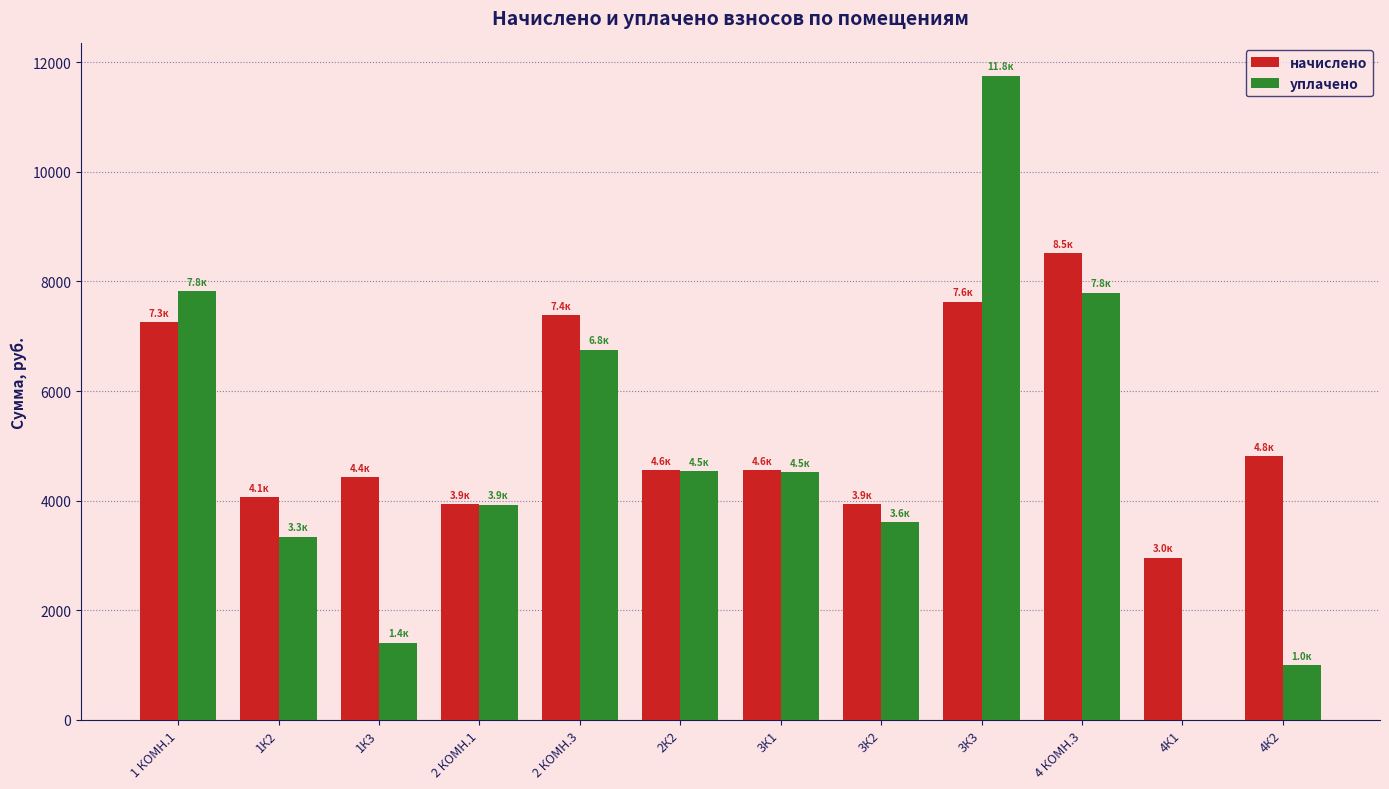

The value of уплачено at 2 КОМН.3 is 6756.3. True or false?

True